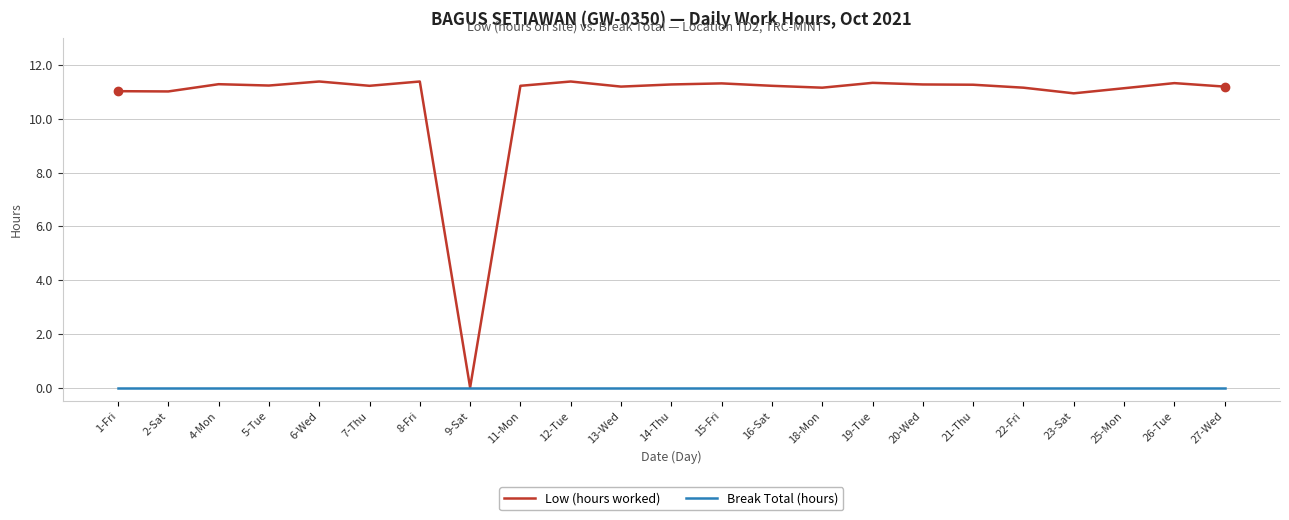

True or false: Low (hours worked) has a value of 11.0 at 2-Sat.

True